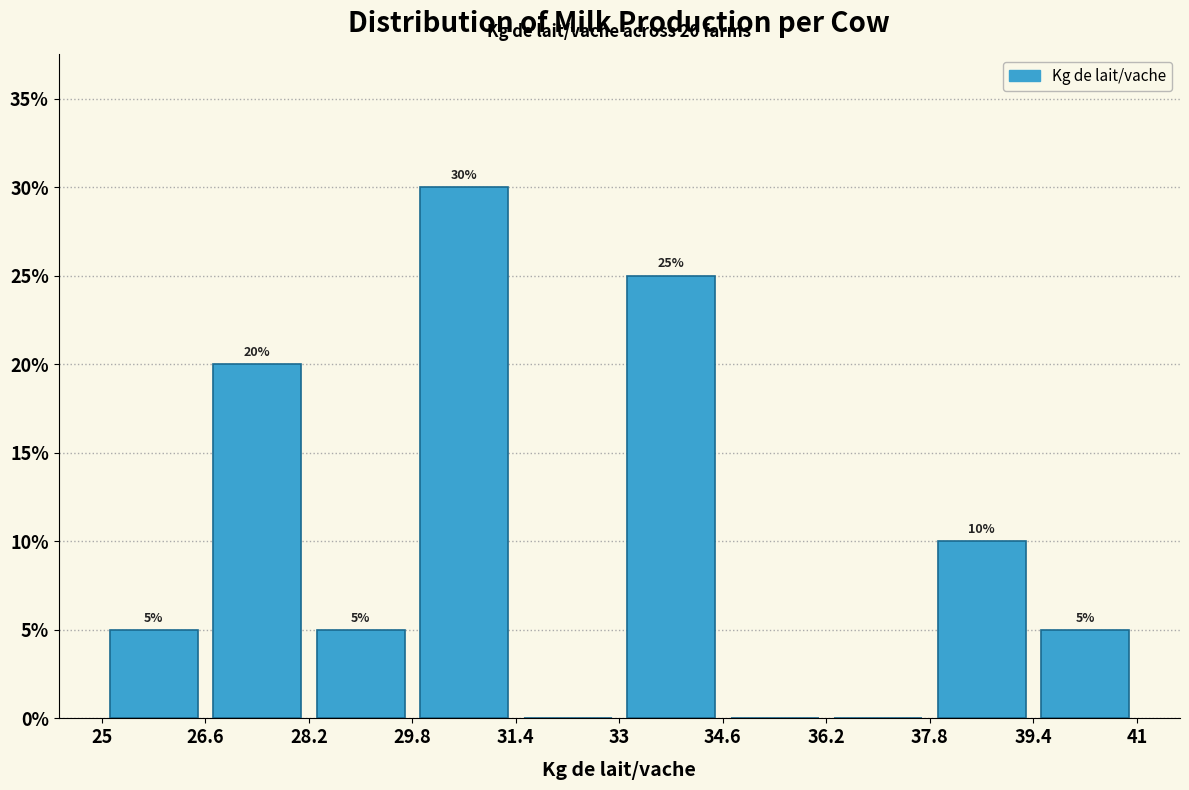

Which range on the x-axis has the tallest bar?

29.8 to 31.4